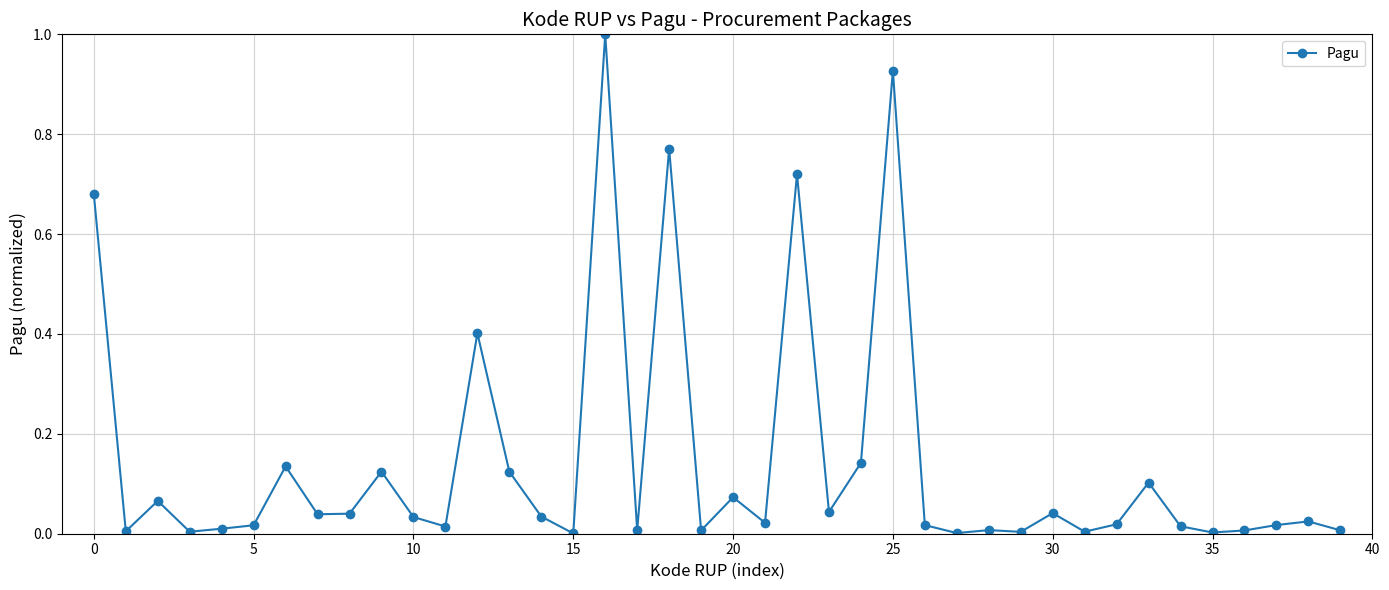

True or false: there are more than 0 points higher than both neighbors.

True